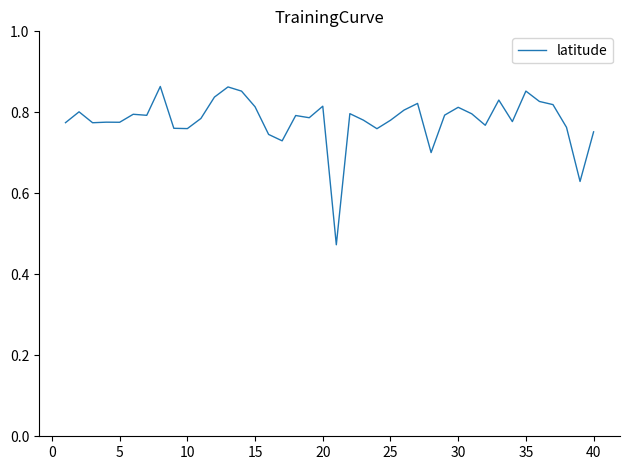

Does the chart have visible grid lines?

No